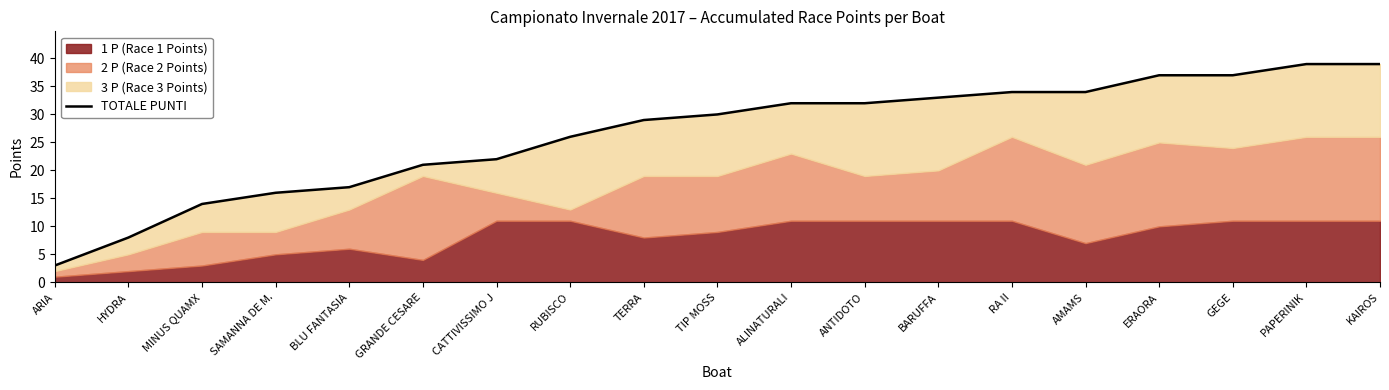

Rank the categories by value from highest to lowest.

PAPERINIK, KAIROS, ERAORA, GEGE, RA II, AMAMS, BARUFFA, ALINATURALI, ANTIDOTO, TIP MOSS, TERRA, RUBISCO, CATTIVISSIMO J, GRANDE CESARE, BLU FANTASIA, SAMANNA DE M., MINUS QUAMX, HYDRA, ARIA